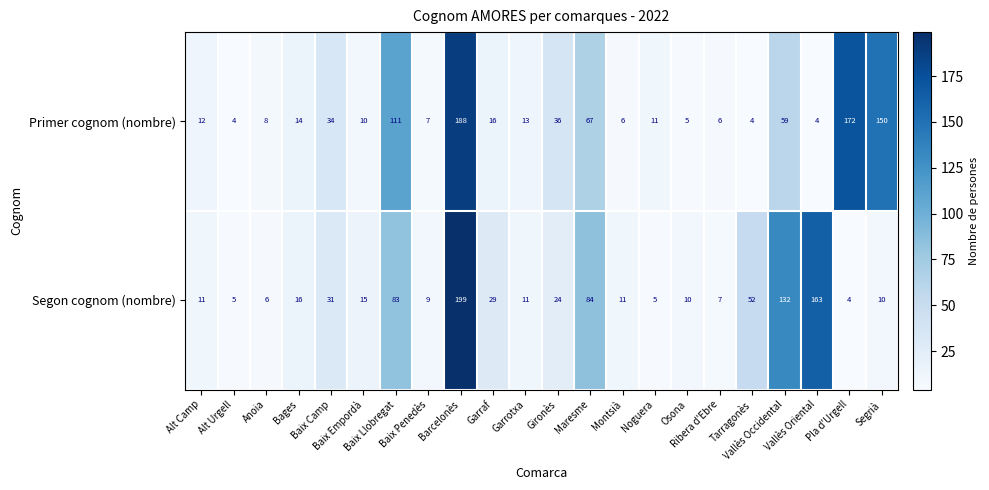

Which series changed the most between Garraf and Maresme?

Segon cognom (nombre)